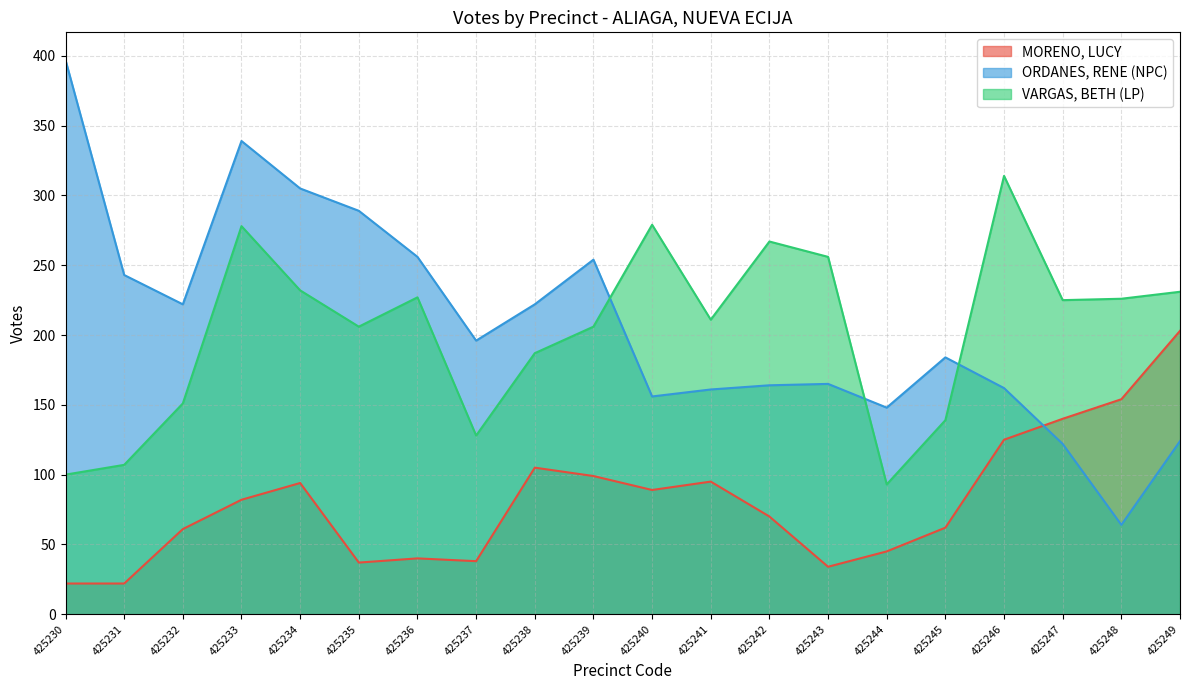

Is it true that ORDANES, RENE (NPC) equals 124 at 425249?

True